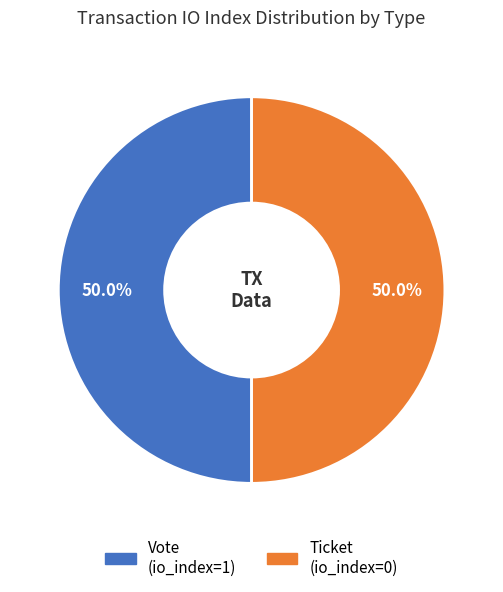

What is the ratio of the value at Vote (io_index=1) to the value at Ticket (io_index=0)?

1.0